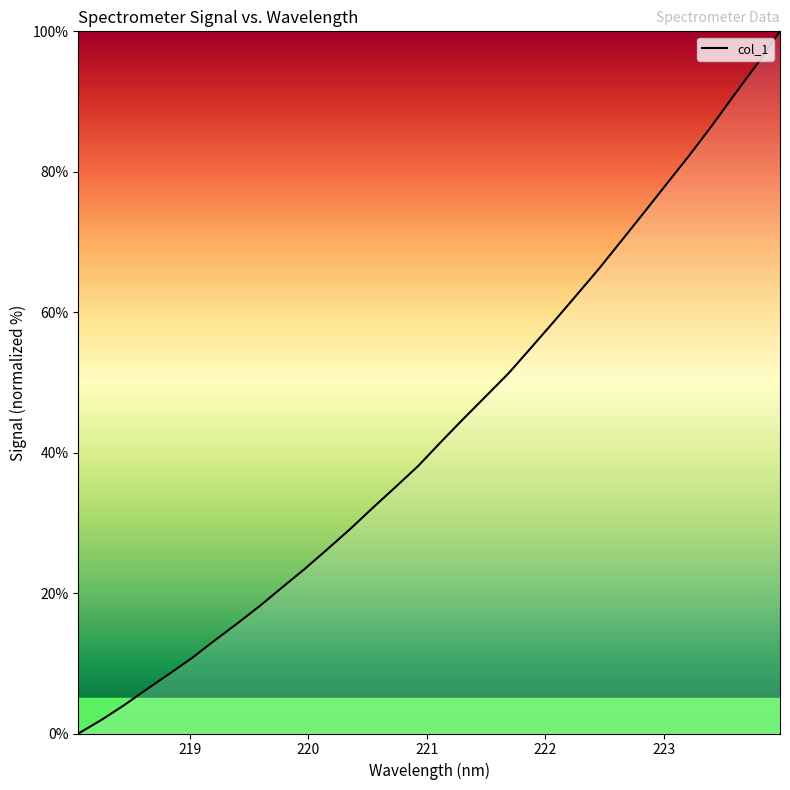

What is the greatest value displayed?

100.0